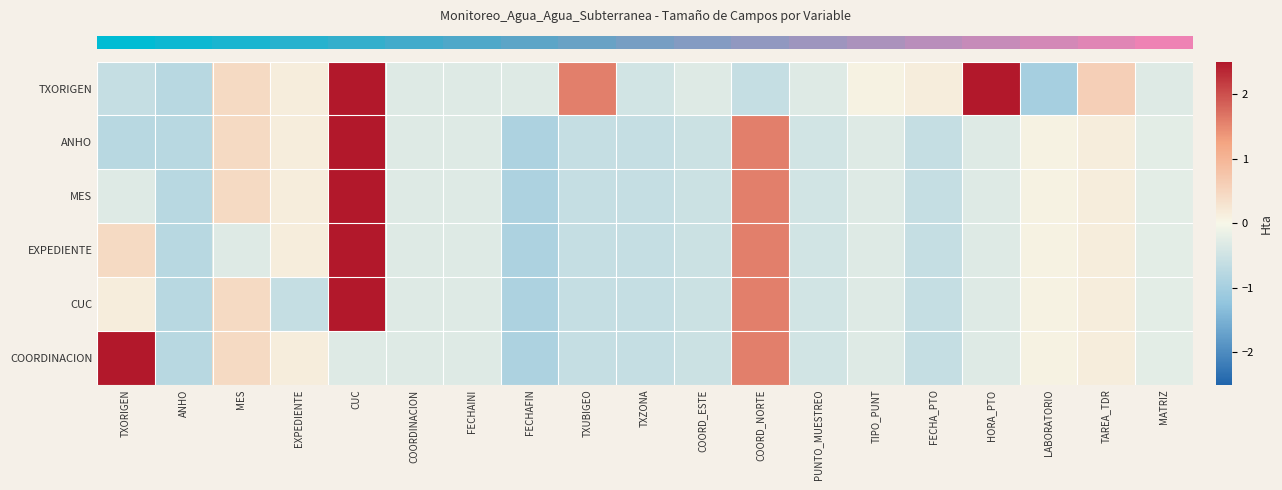

Between MATRIZ and COORDINACION, which is larger?

MATRIZ